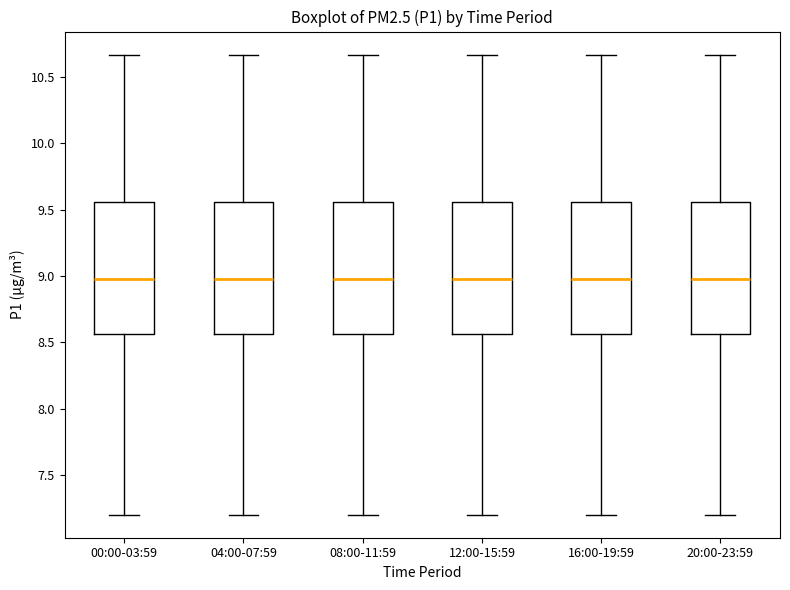

Reading left to right, read every box against the y-axis: the position of its median line, the range the box covers, and the ends of its whiskers. The values are not printed on the chart, so give them approximately, as read against the axis.

00:00-03:59: median 9.00, box 8.55 to 9.55, whiskers 7.20 to 10.65
04:00-07:59: median 9.00, box 8.55 to 9.55, whiskers 7.20 to 10.65
08:00-11:59: median 9.00, box 8.55 to 9.55, whiskers 7.20 to 10.65
12:00-15:59: median 9.00, box 8.55 to 9.55, whiskers 7.20 to 10.65
16:00-19:59: median 9.00, box 8.55 to 9.55, whiskers 7.20 to 10.65
20:00-23:59: median 9.00, box 8.55 to 9.55, whiskers 7.20 to 10.65